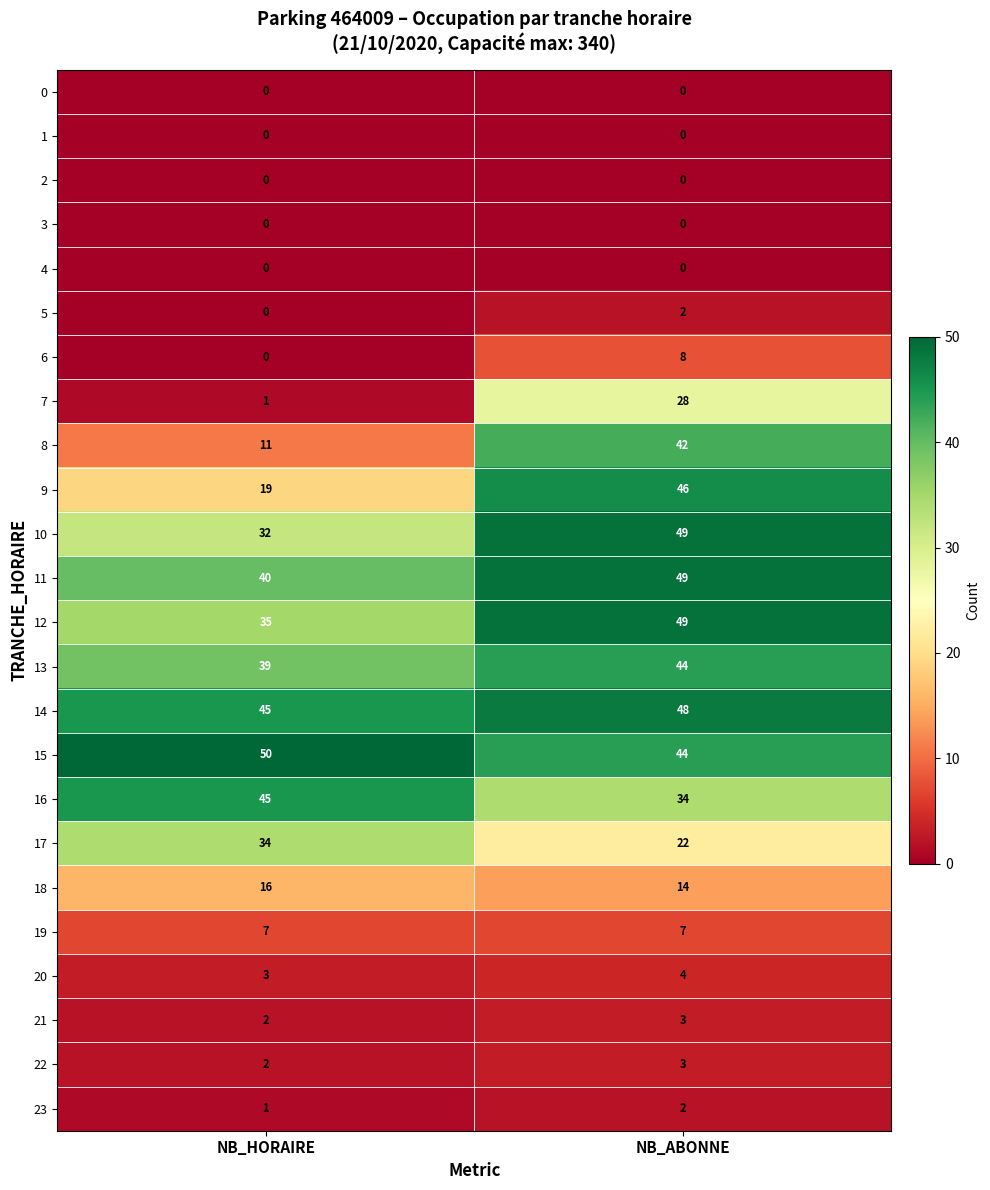

At how many categories does at least one series exceed 14?

2